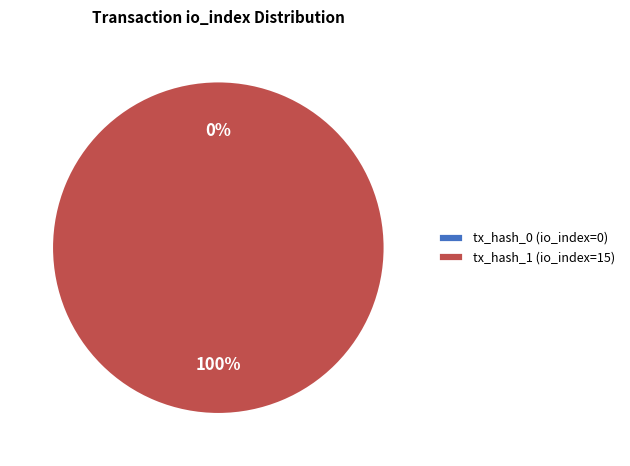

Rank the categories by value from highest to lowest.

tx_hash_1 (io_index=15), tx_hash_0 (io_index=0)